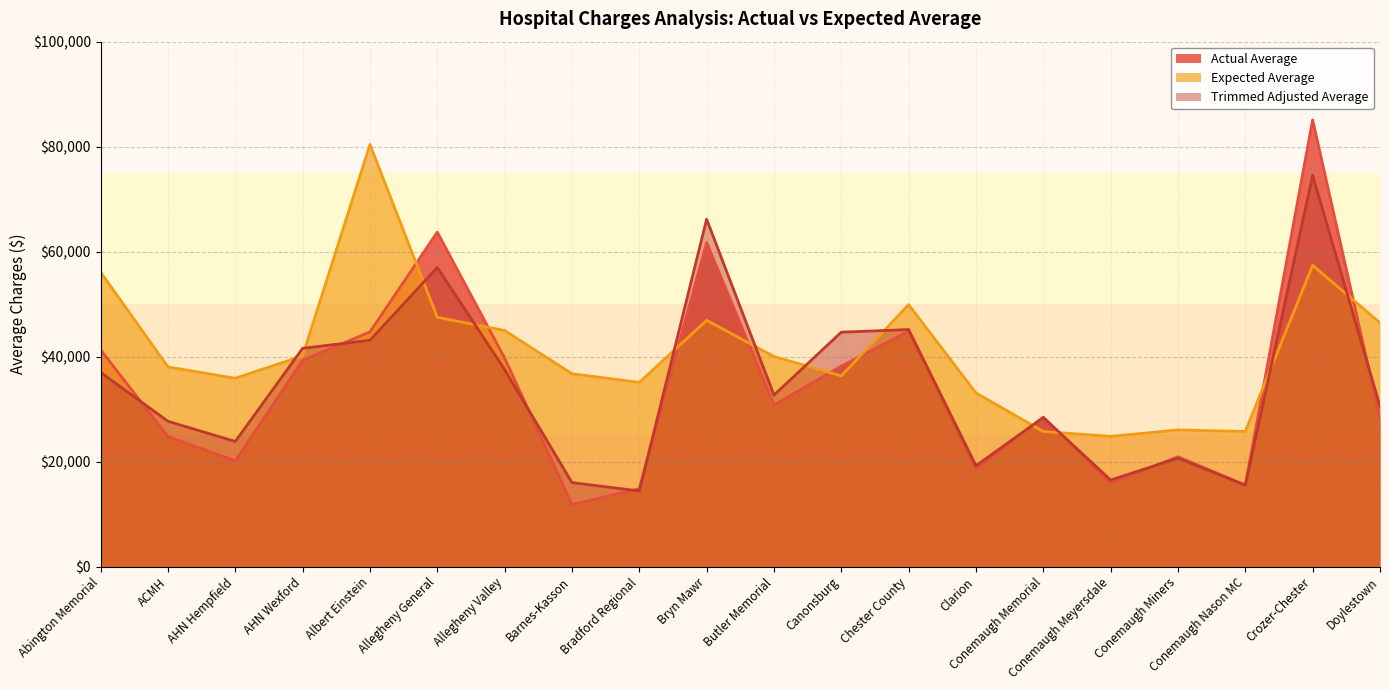

What is the label of the 1st point from the left?

Abington Memorial